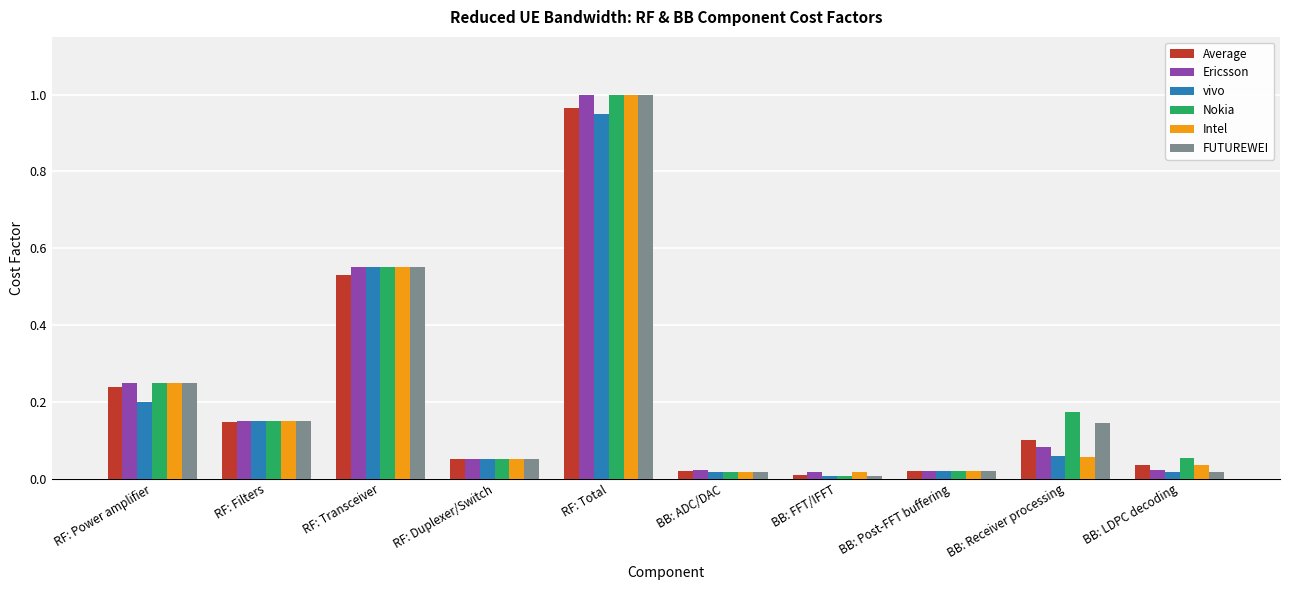

Which series has the widest spread of values?

Nokia